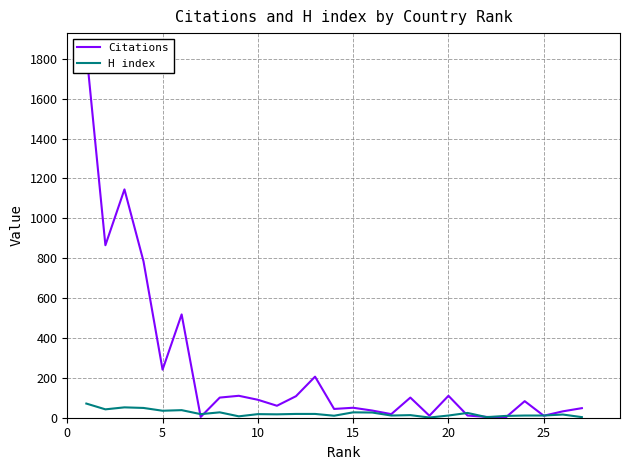

What is the minimum value for H index?

1